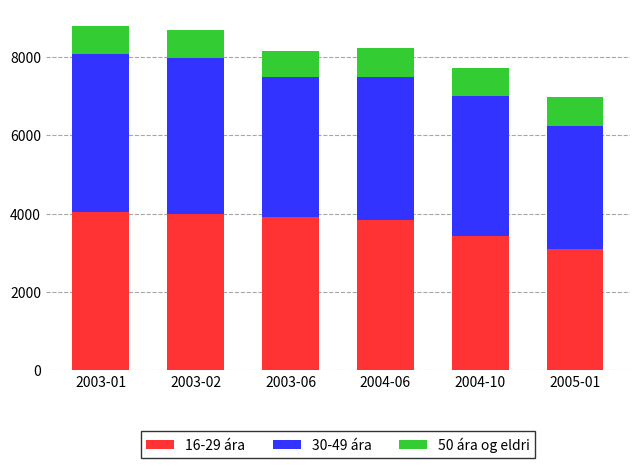

How many bars are there in total?

6